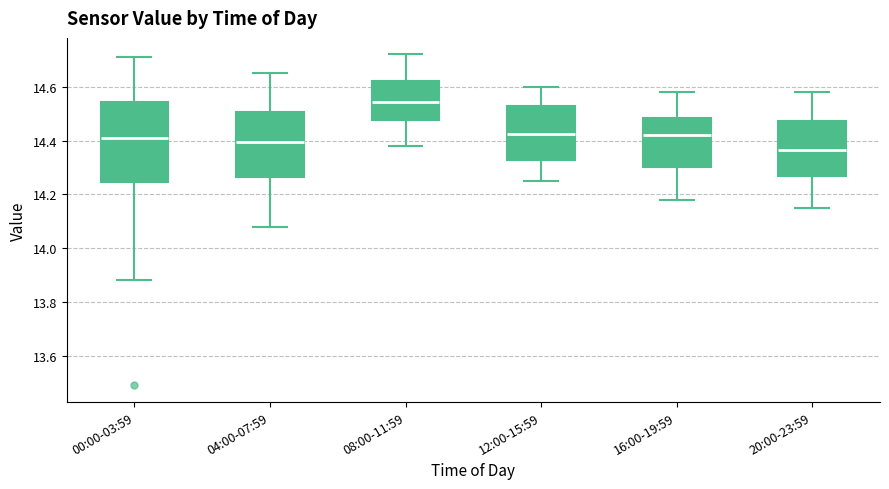

Where does the upper whisker of the box for 16:00-19:59 end on the y-axis? The values are not printed on the chart, so give them approximately, as read against the axis.

14.58